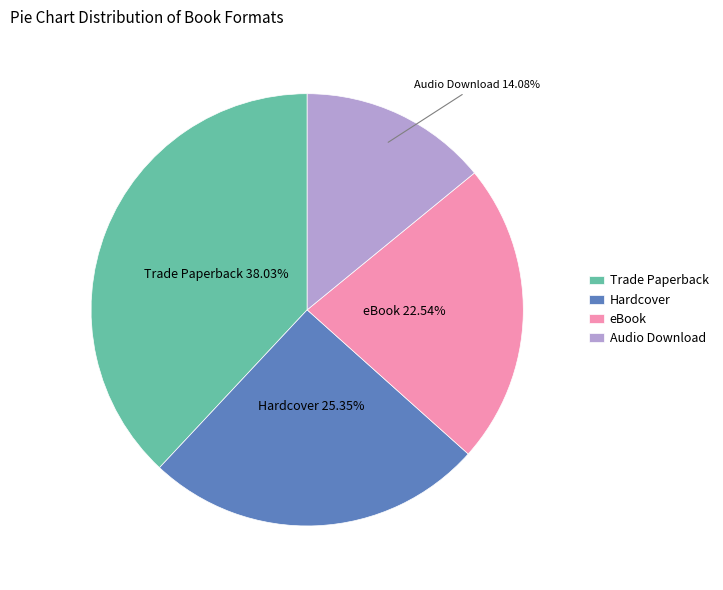

To the nearest percent, what is the average slice percentage?

25%